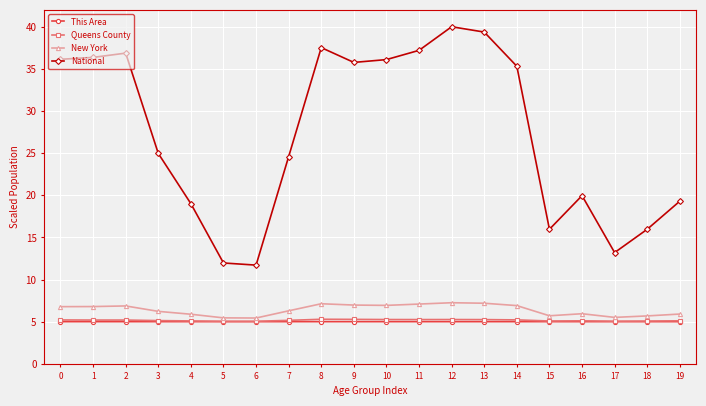

What is the highest value of the This Area series?

5.0